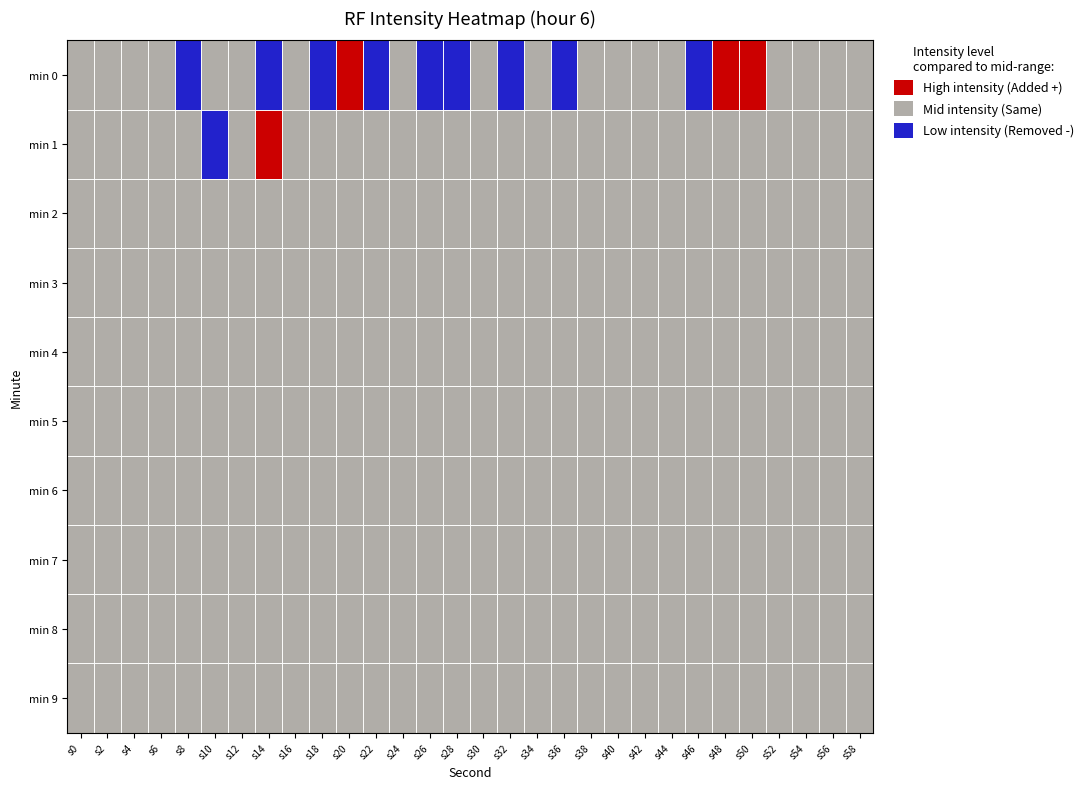

List the series in order of their peak value, lowest first.

8, 3, 5, 6, 7, 9, 4, 2, 1, 0